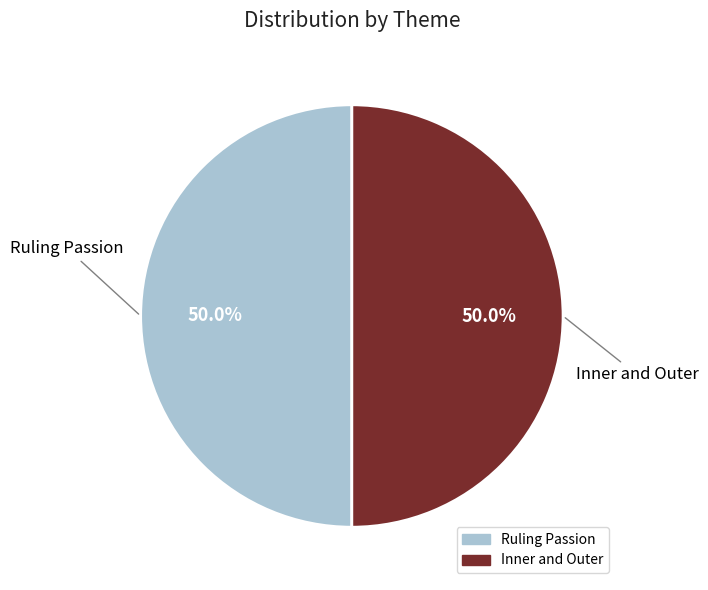

How many slices are in this pie chart?

2